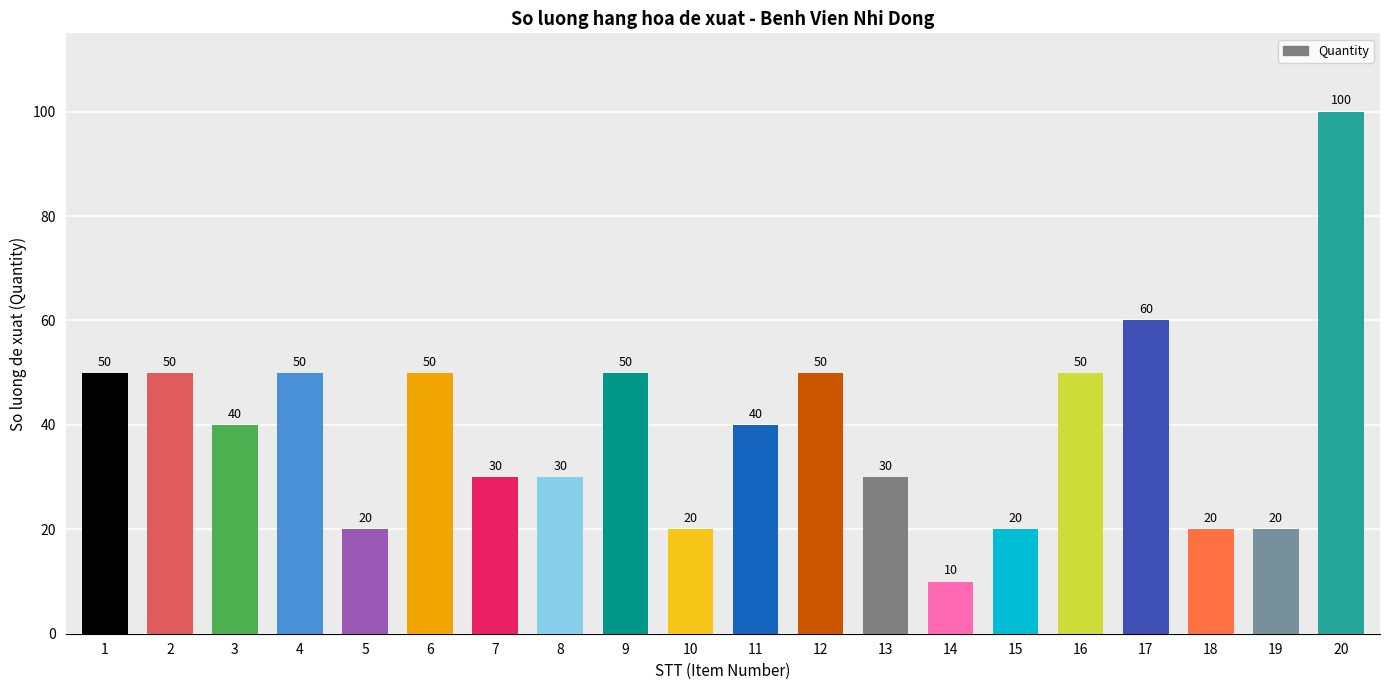

What is the difference between the maximum and second lowest values?

80